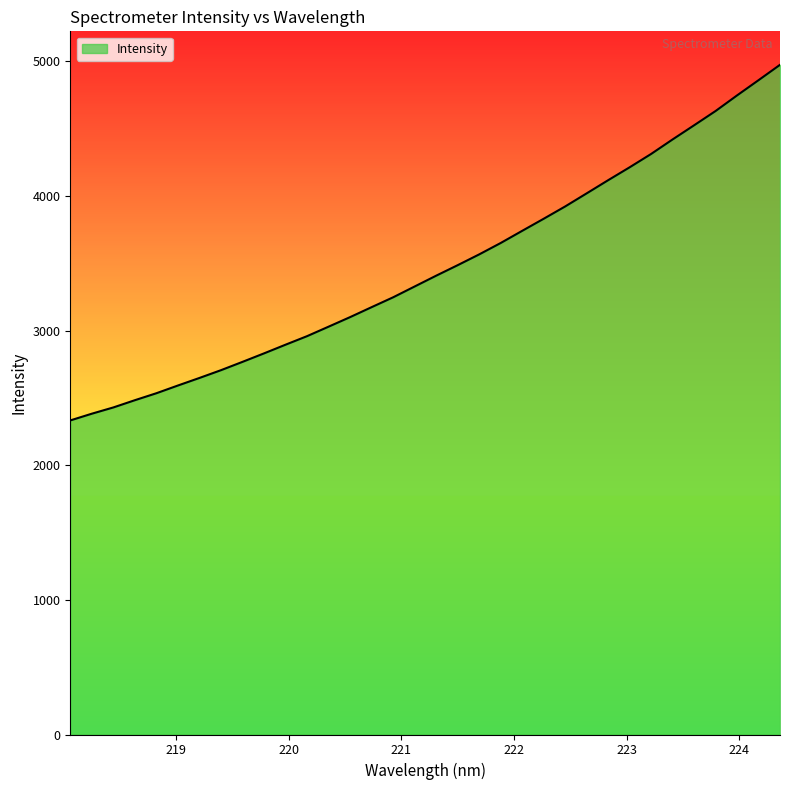

What is the maximum value shown in the chart?

4973.1